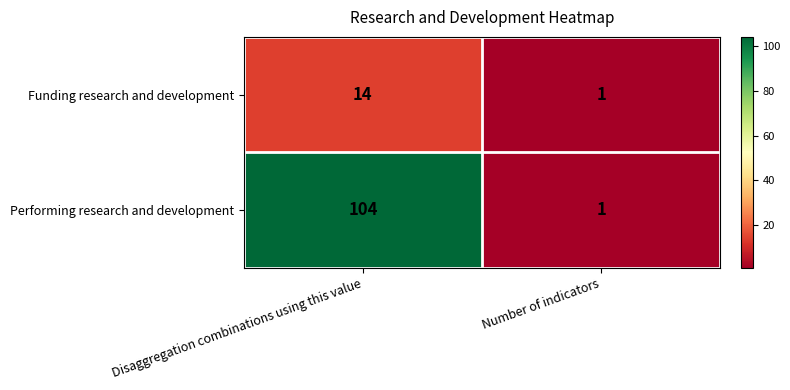

At which category does the chart reach its minimum across all series?

Number of indicators